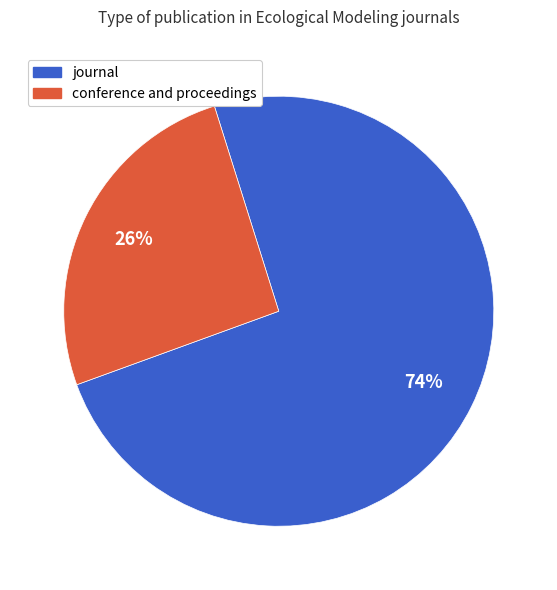

To the nearest percent, what is the average slice percentage?

50%